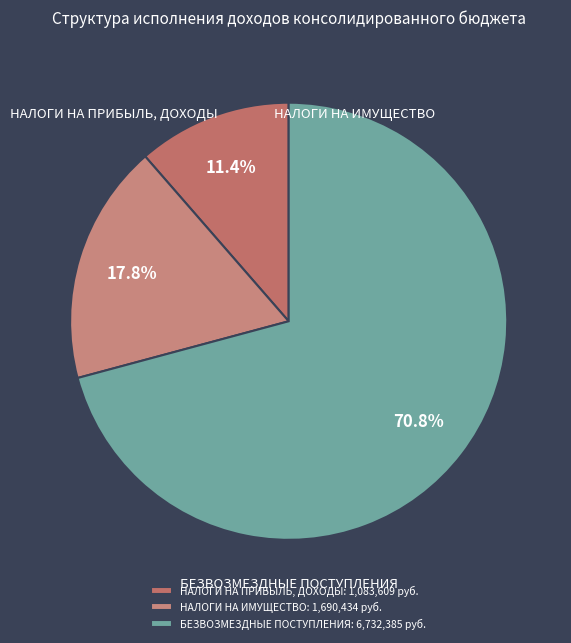

Is there any slice that represents more than half of the pie?

Yes